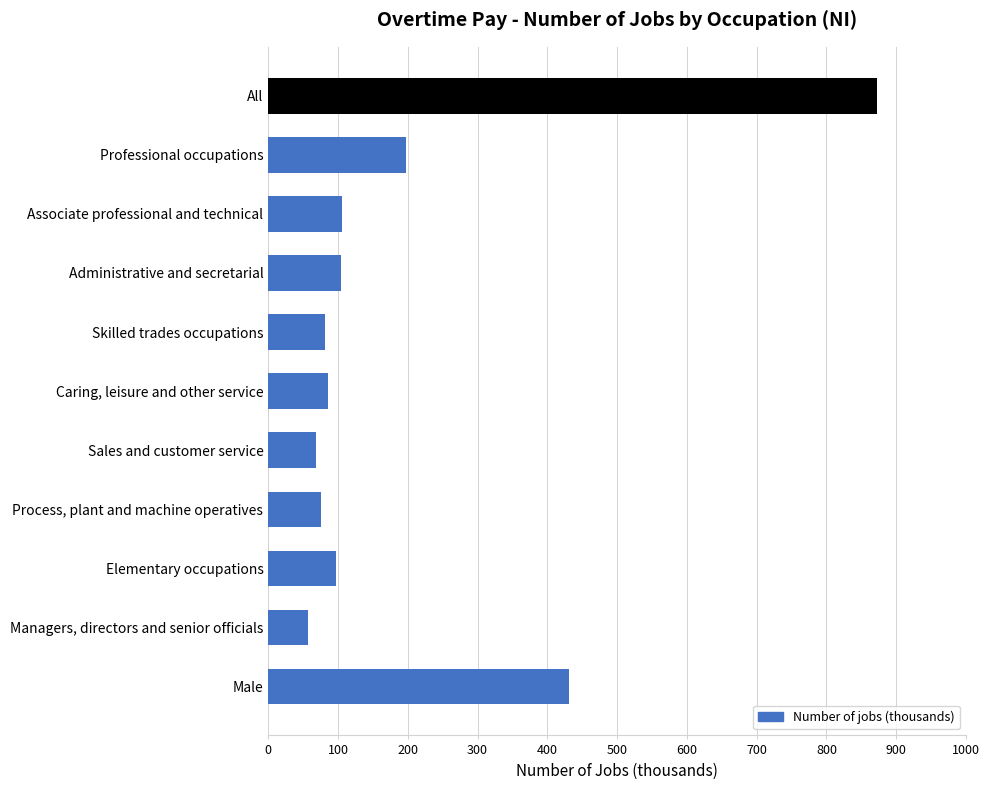

What is the average value?

198